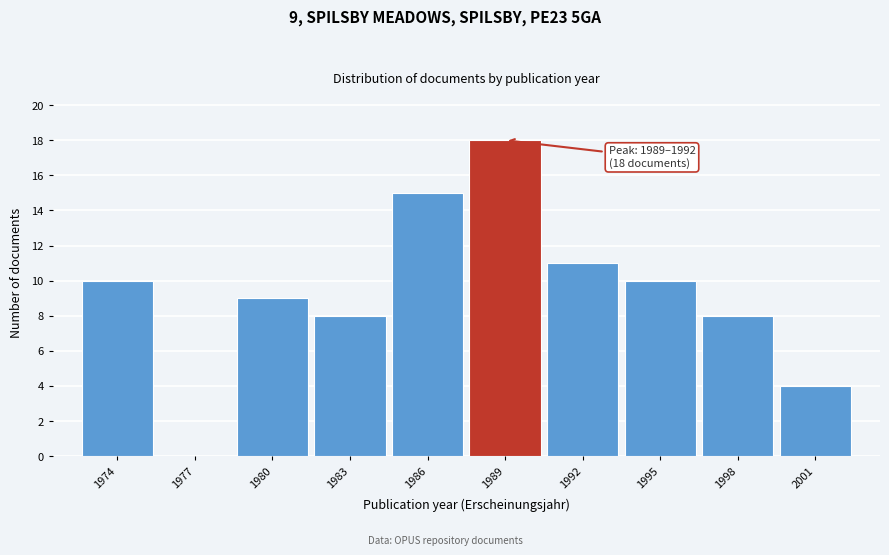

Reading right to left, transcribe all the data shown in this chart.

2001=4	1998=8	1995=10	1992=11	1989=18	1986=15	1983=8	1980=9	1977=0	1974=10